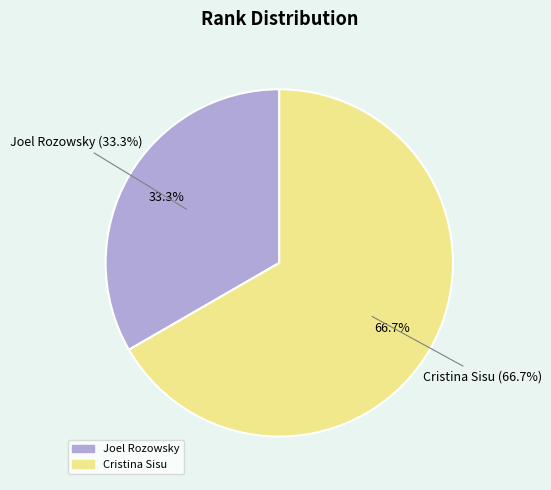

Which slice is the smallest?

Joel Rozowsky